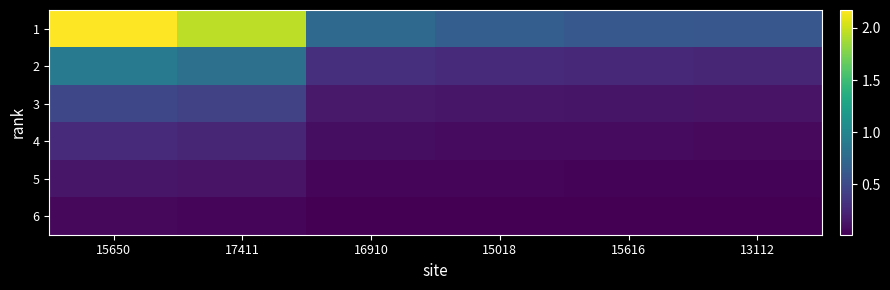

Rank the series at 15018 from lowest to highest value.

6, 5, 4, 3, 2, 1